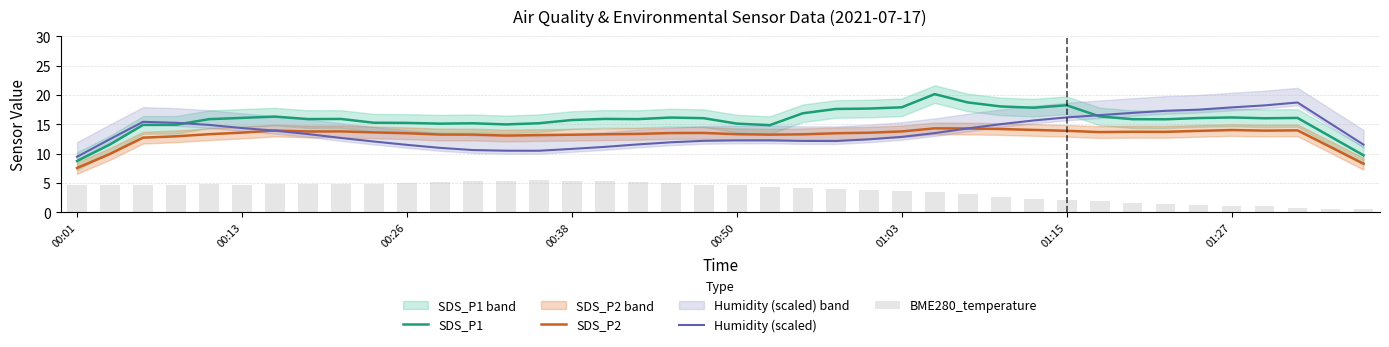

What are all the series names shown in the legend?

SDS_P1, SDS_P2, Humidity (scaled), BME280_temperature